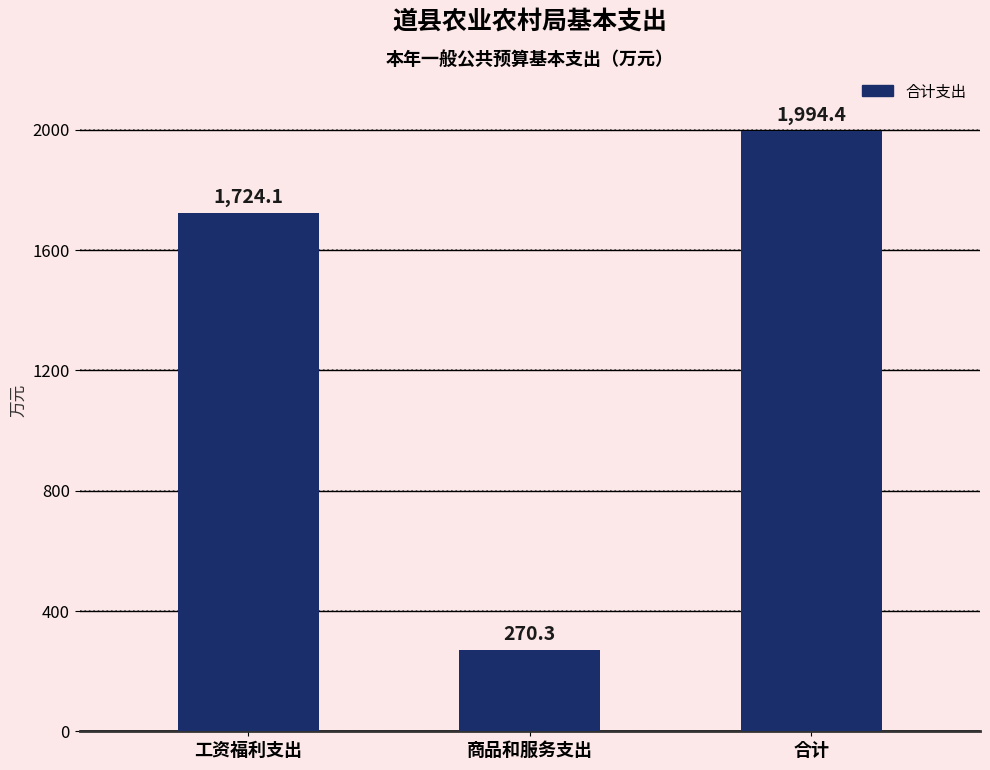

Between 工资福利支出 and 商品和服务支出, which is larger?

工资福利支出